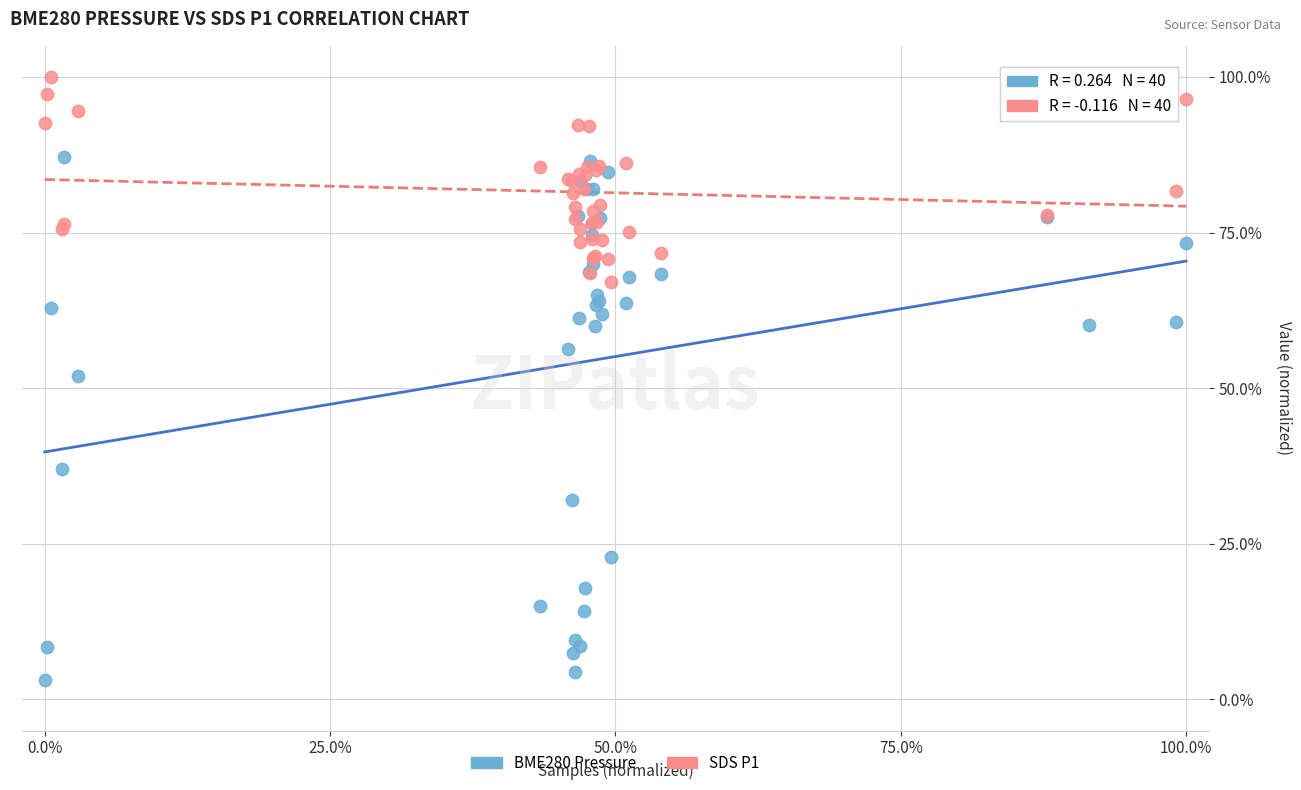

Which series reaches the minimum Y coordinate?

BME280 Pressure